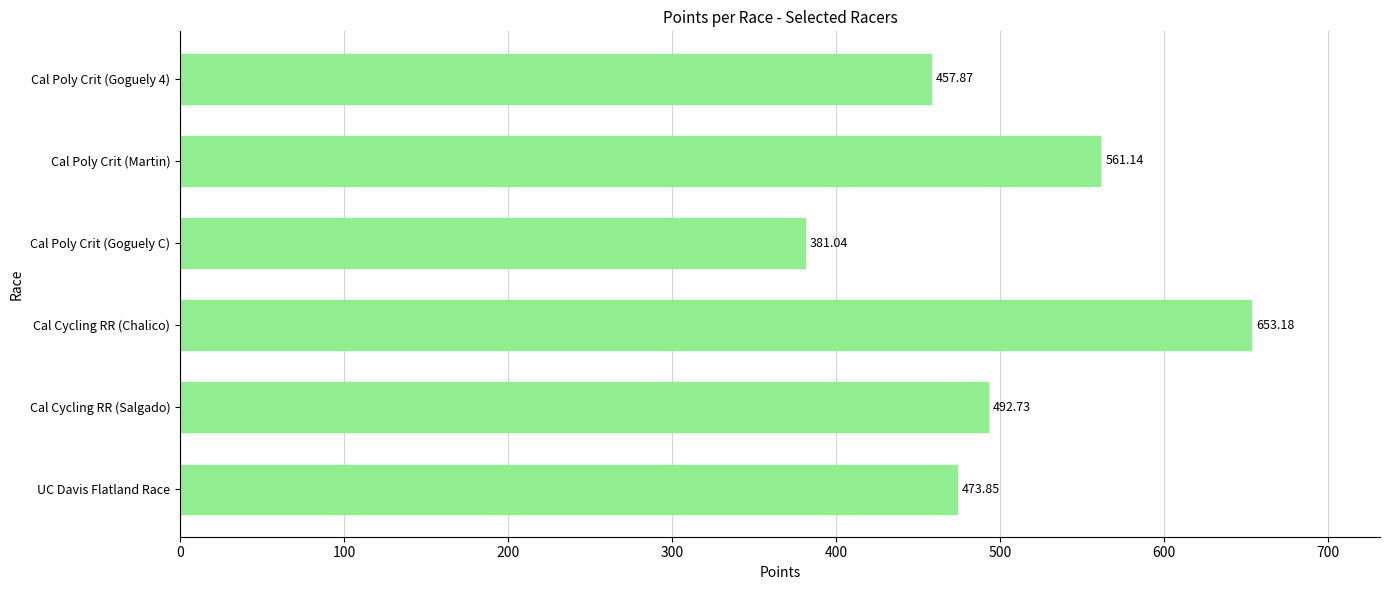

At which category does the chart reach its minimum across all series?

Cal Poly Crit (Goguely C)